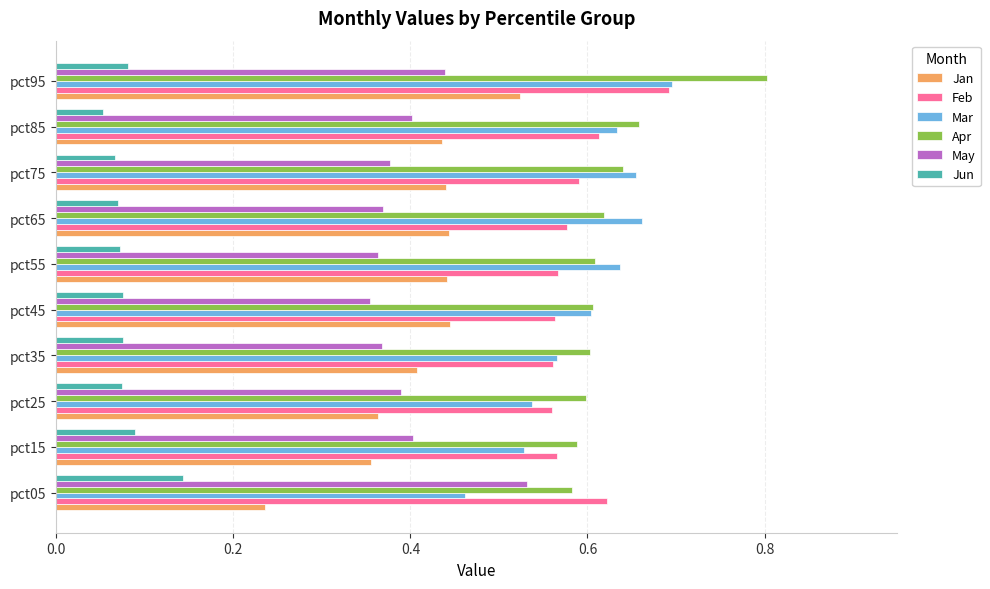

How many Mar values are between 0 and 1?

10